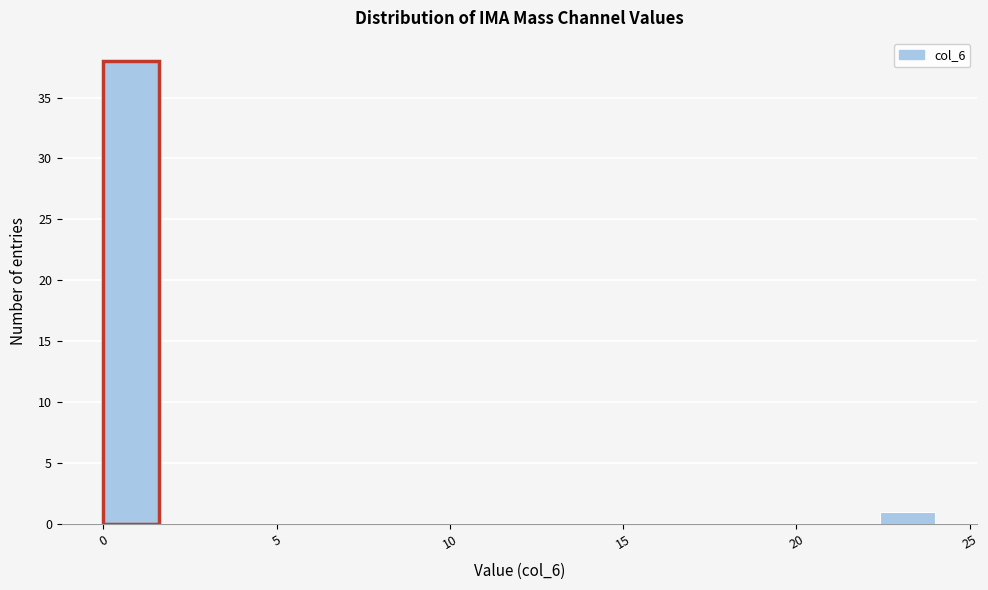

Around what value on the x-axis is the tallest bar? Give the approximate position of its centre, as read against the axis.

1.0